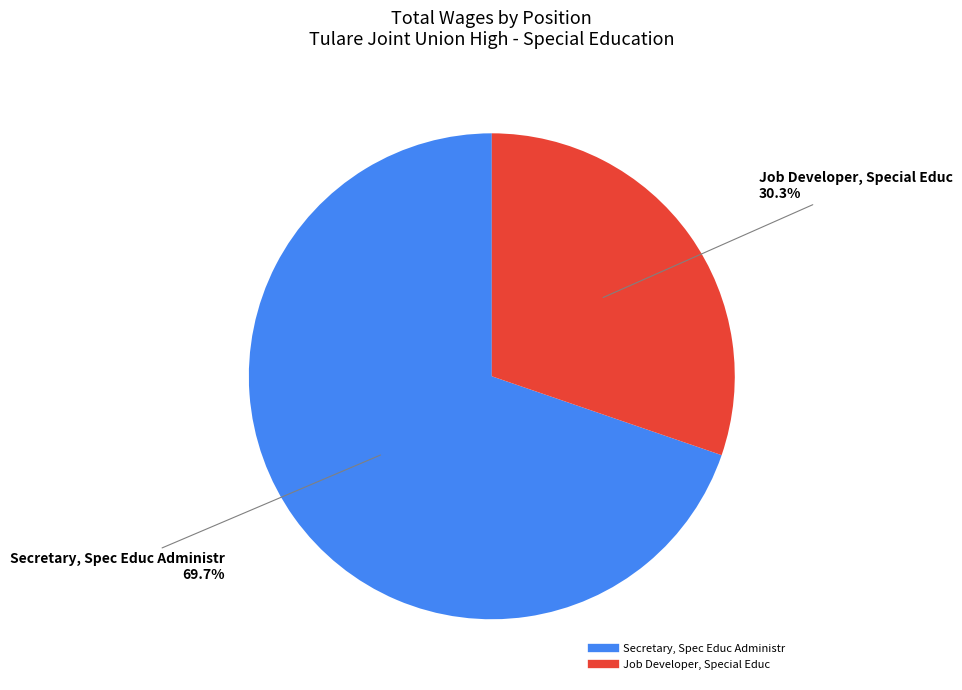

Is there a majority slice in this chart?

Yes